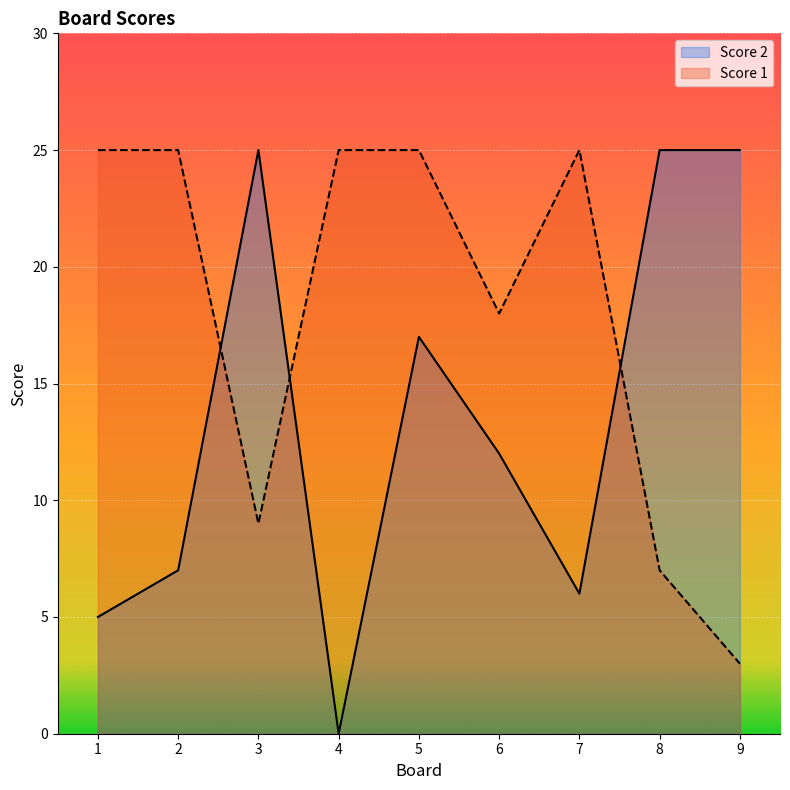

Where is the first local maximum for Score 2?

3